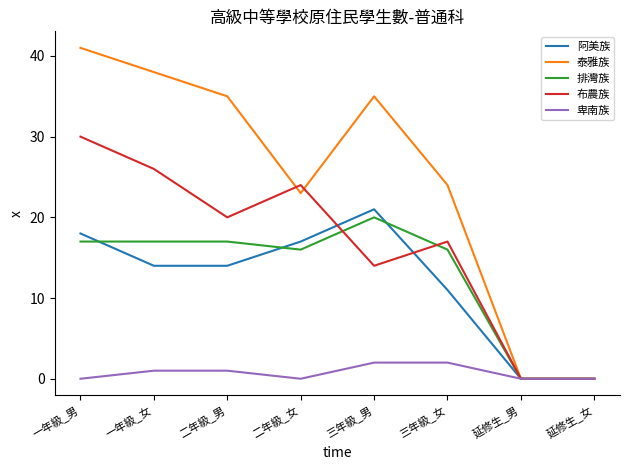

Between 一年級_男 and 三年級_男, which series saw the biggest shift?

布農族